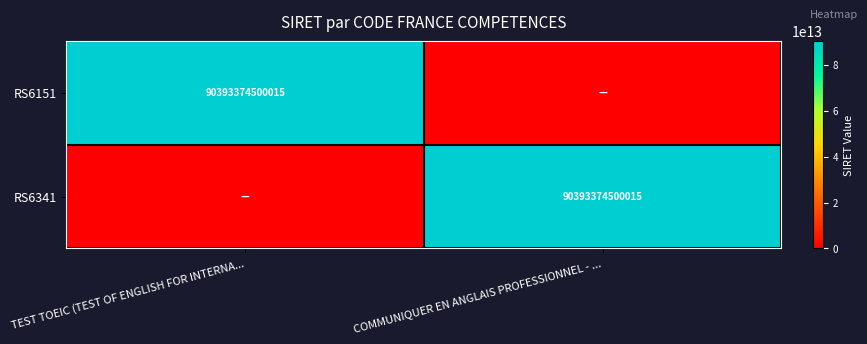

True or false: RS6341 has a value of 90393374500015 at COMMUNIQUER EN ANGLAIS PROFESSIONNEL - ....

True